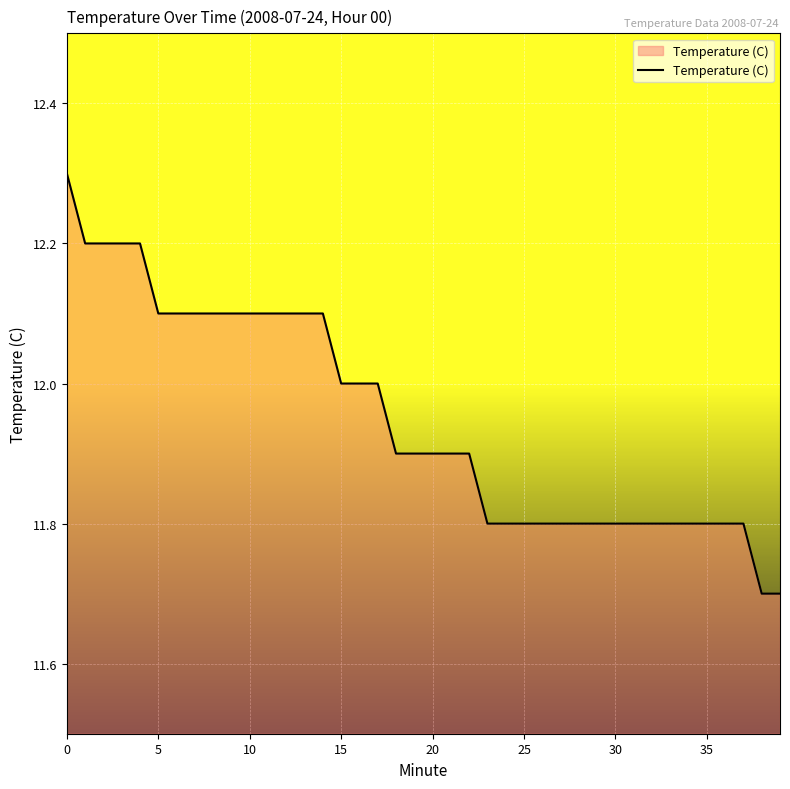

Count the values in the range 11 to 12.

25